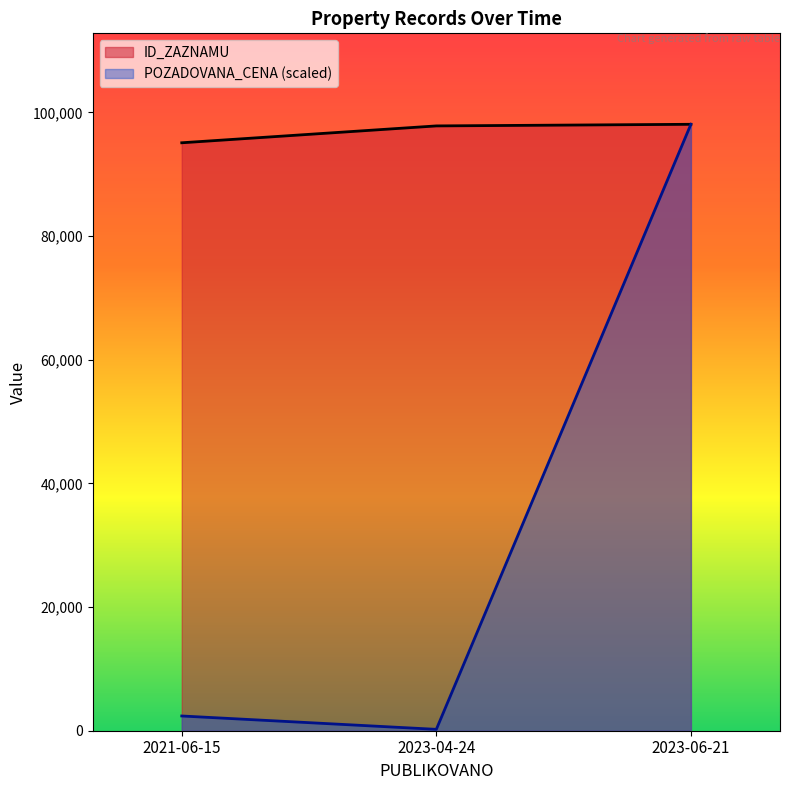

What is the sum of all ID_ZAZNAMU values?

290946.0